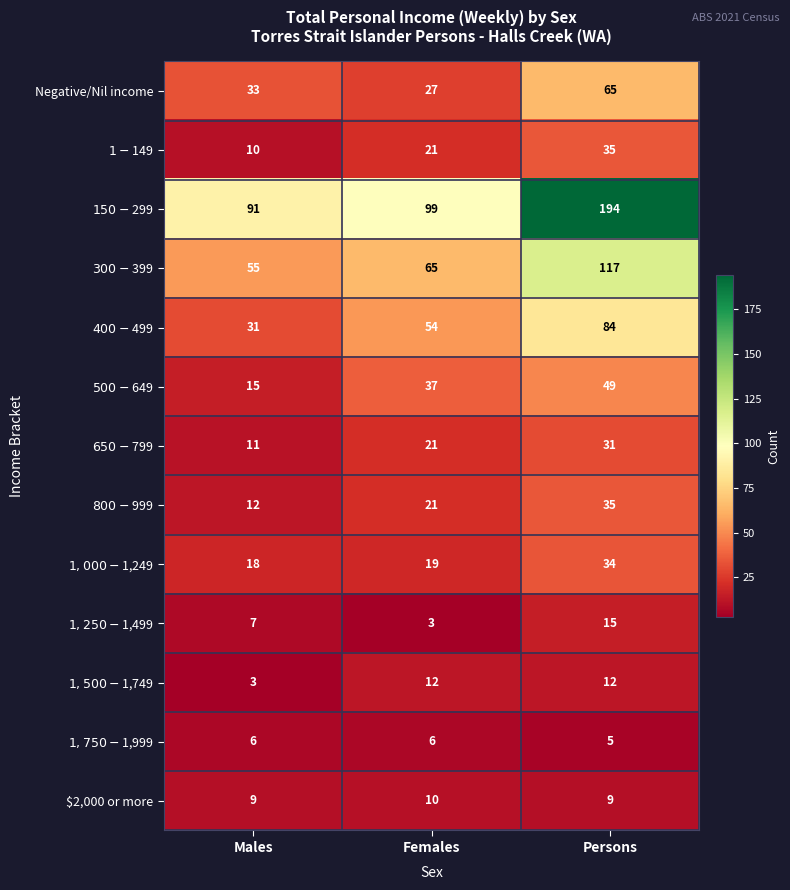

Which series has the largest total across all categories?

$150-$299